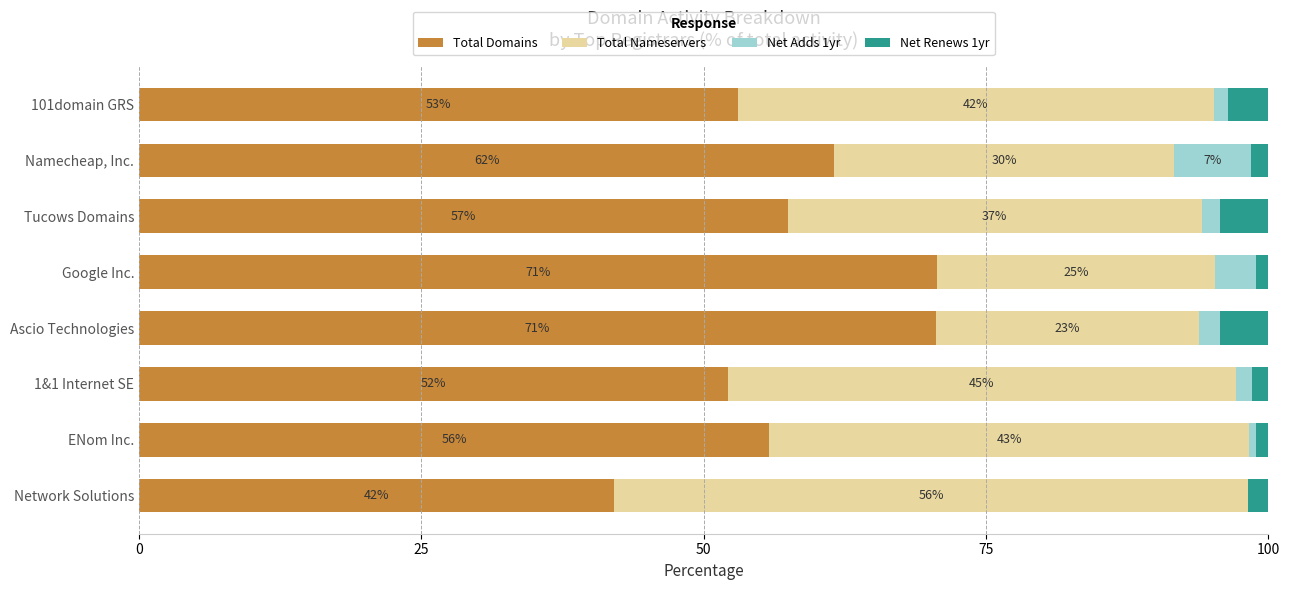

Reading left to right, transcribe all the data shown in this chart.

Total Domains: 42.0	55.8	52.2	70.6	70.6	57.4	61.6	53.0
Total Nameservers: 56.2	42.6	45.0	23.3	24.7	36.6	30.1	42.2
Net Adds 1yr: 0.0	0.6	1.4	1.8	3.6	1.6	6.8	1.2
Net Renews 1yr: 1.8	1.1	1.4	4.3	1.1	4.3	1.5	3.6